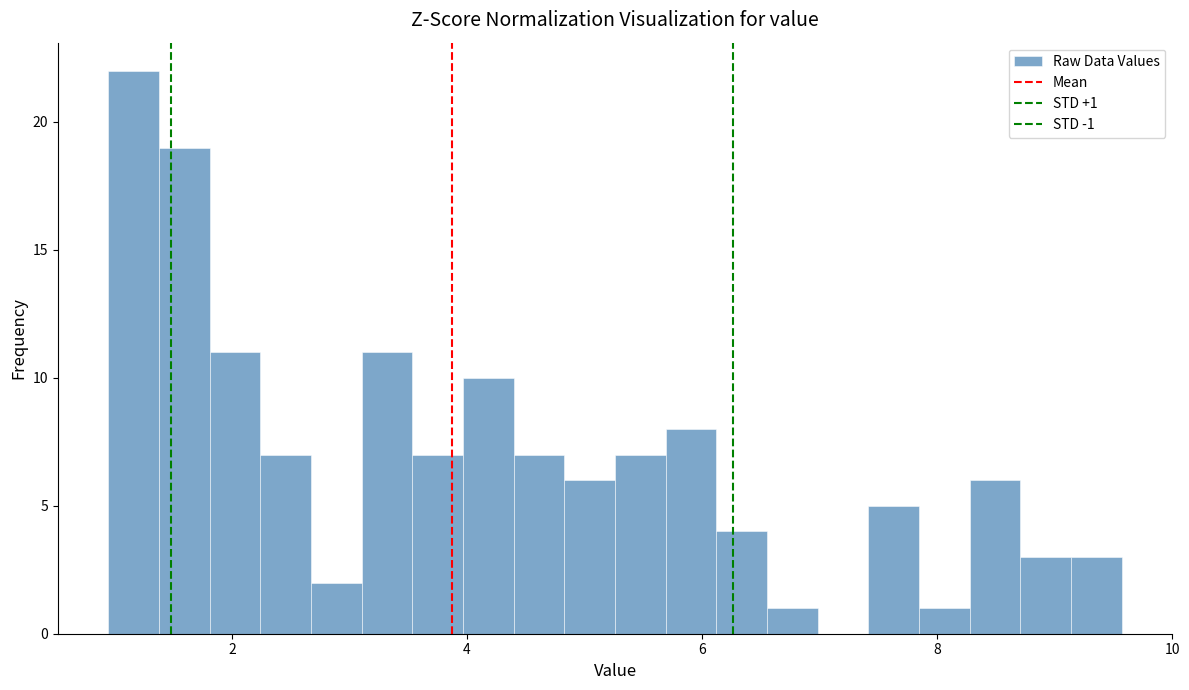

Read against the x-axis, roughly where is the centre of the tallest bar?

1.2